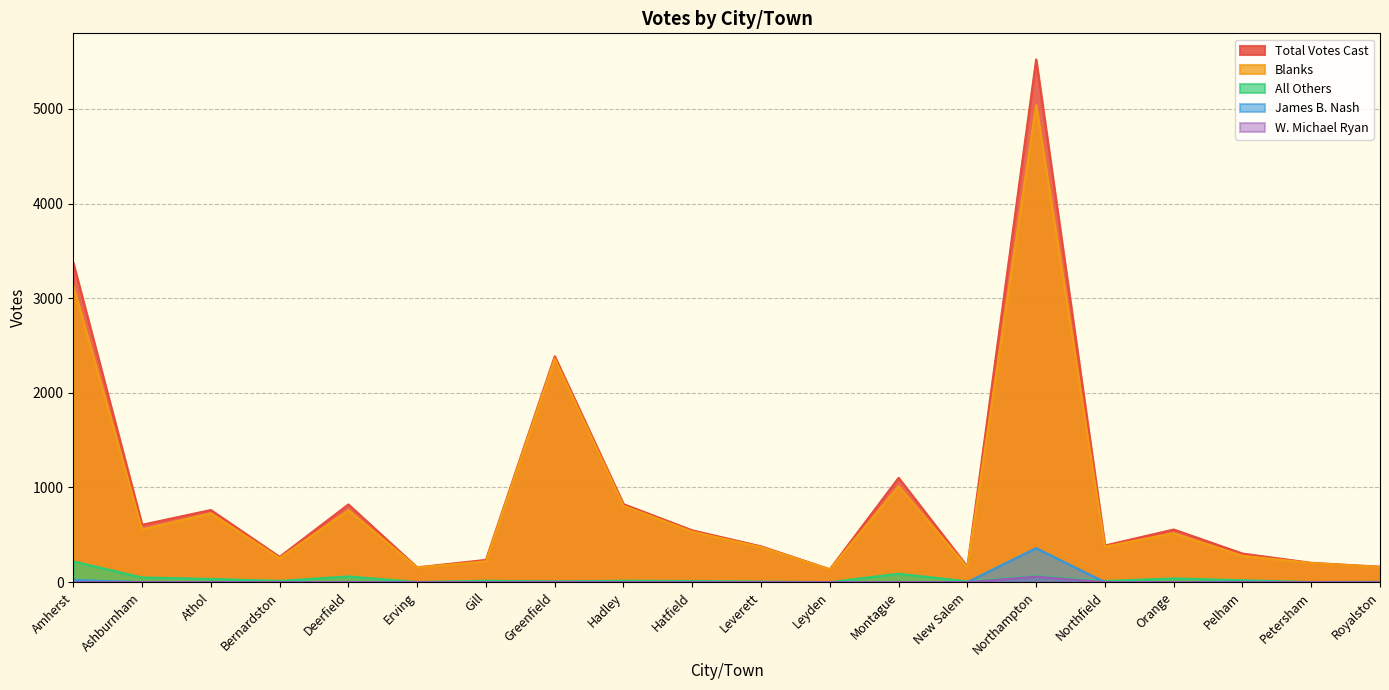

Is it true that Blanks equals 371 at Leverett?

True